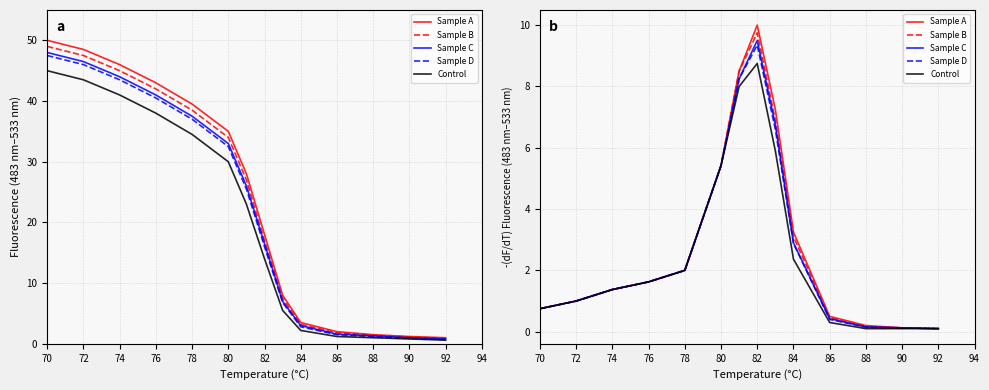

Which series changed the most between 70 and 80?

Sample A